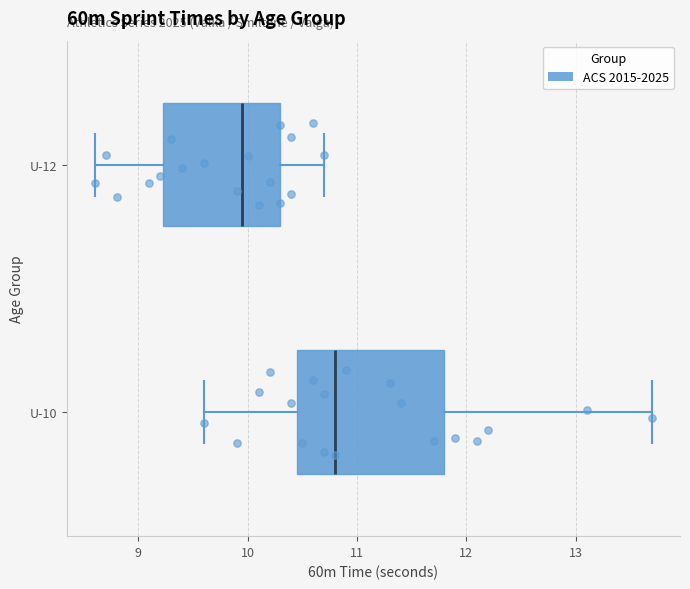

Comparing the boxes themselves (not the whiskers), which one is the widest?

U-10